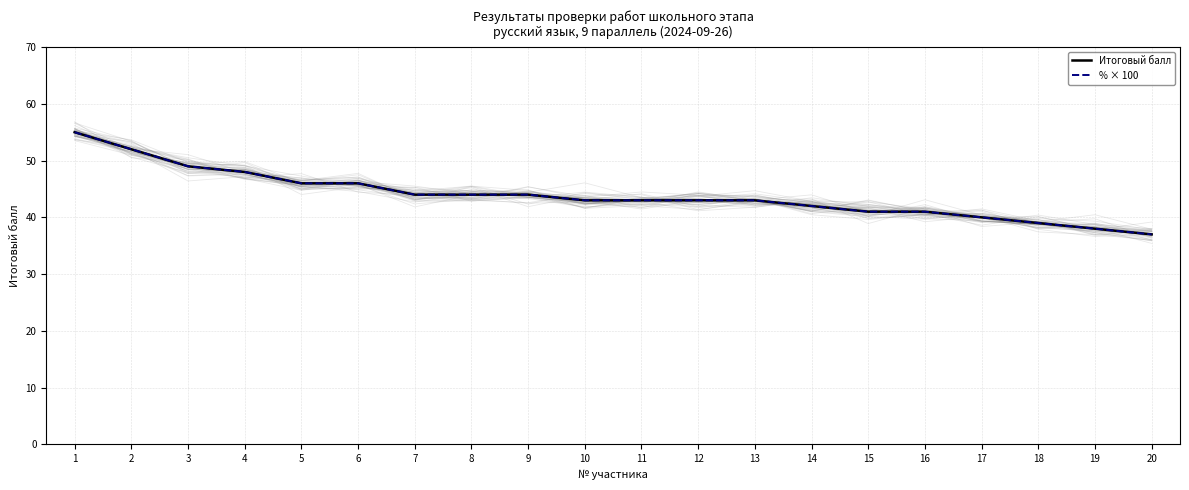

What is the average value of the Итоговый балл series?

43.9